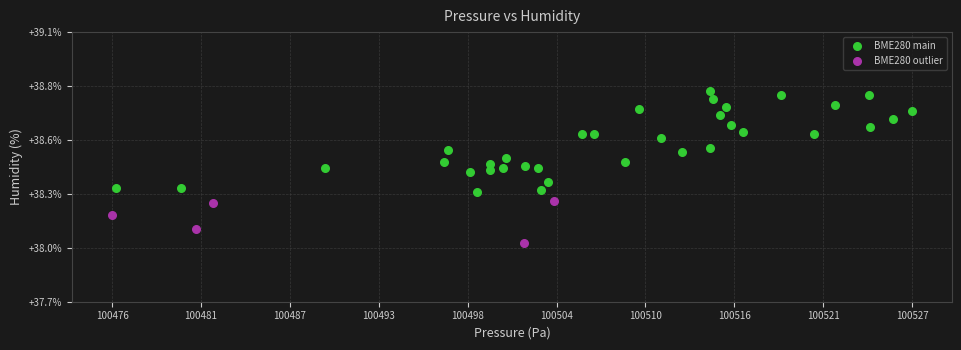

What are all the series names shown in the legend?

BME280 main, BME280 outlier